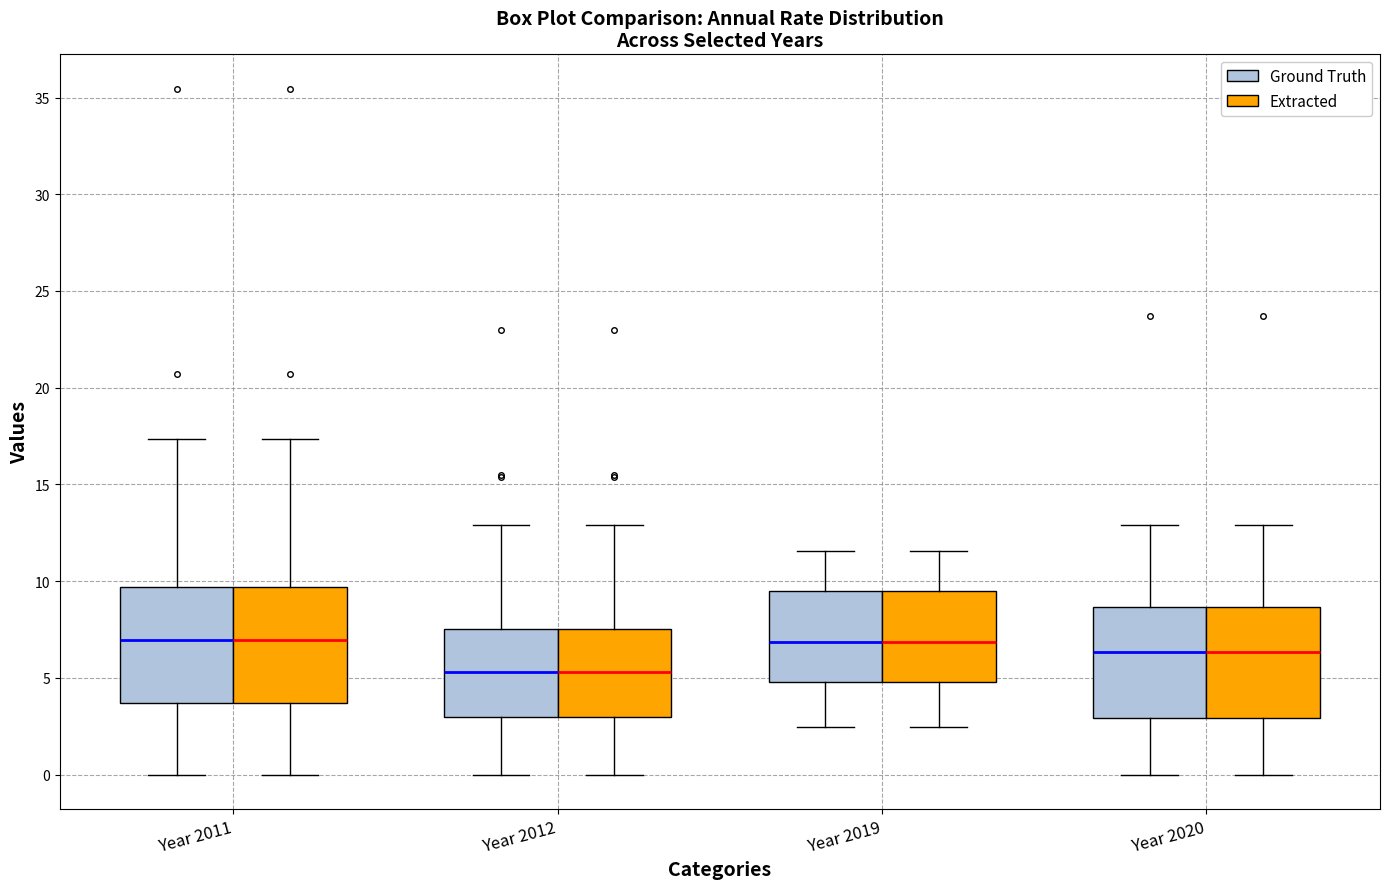

Where does the lower whisker of the box for Year 2019 (Extracted) end on the y-axis? The values are not printed on the chart, so give them approximately, as read against the axis.

2.5